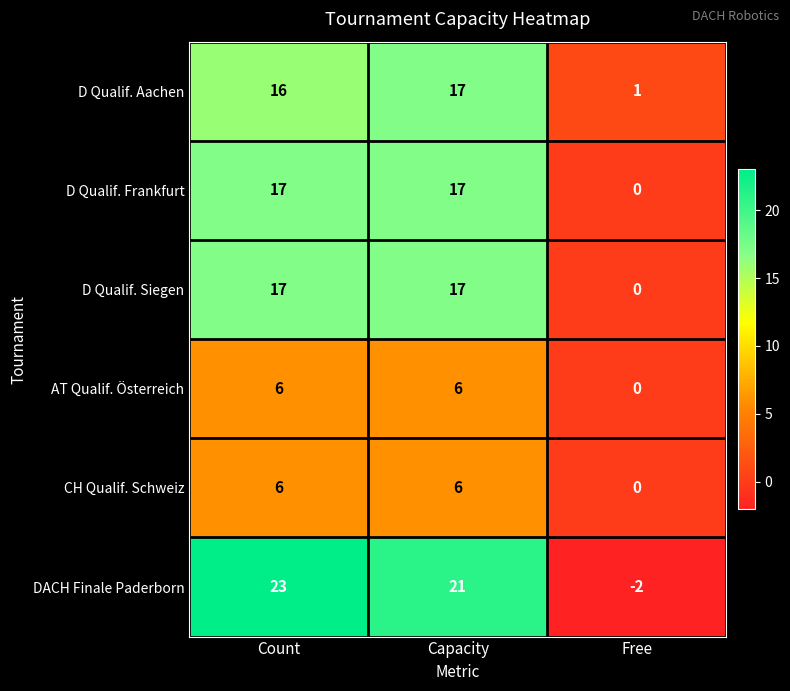

How many distinct data groups are displayed?

6